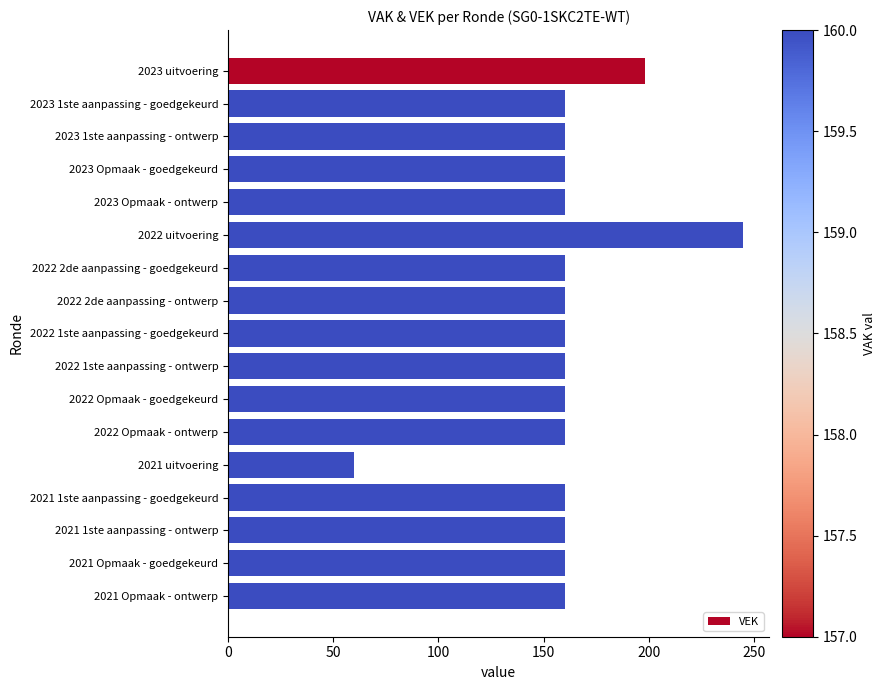

What is the approximate value at 2021 Opmaak - ontwerp?

160